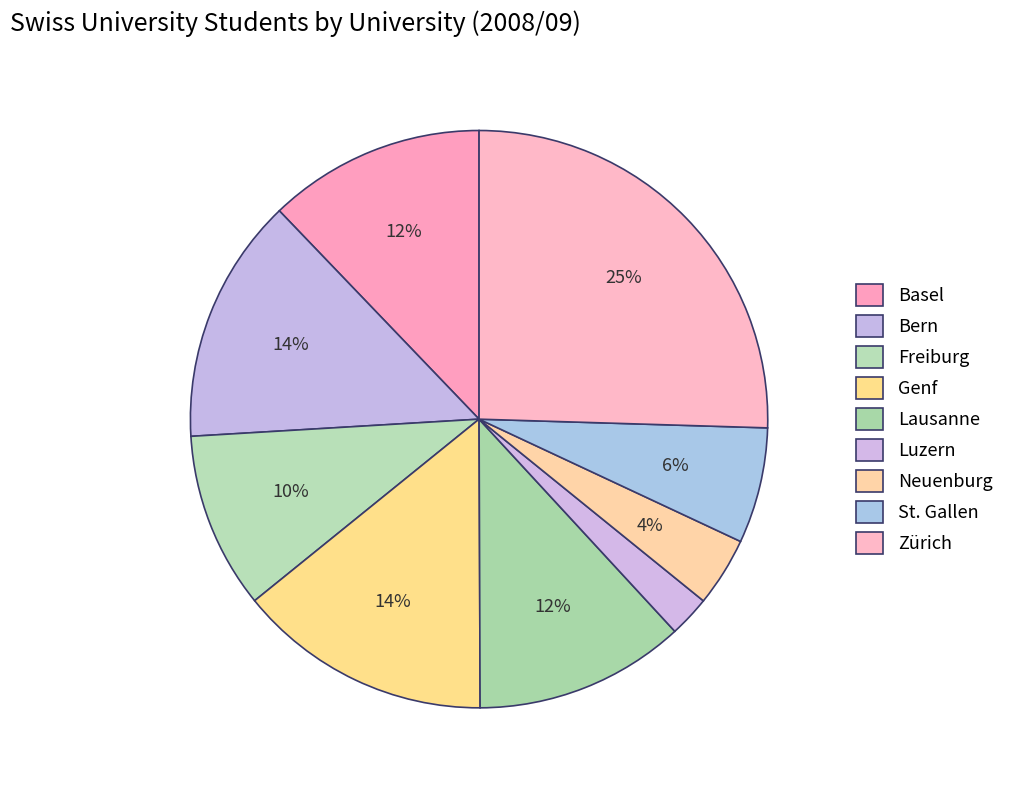

To the nearest percent, what percentage of the pie is Bern?

14%